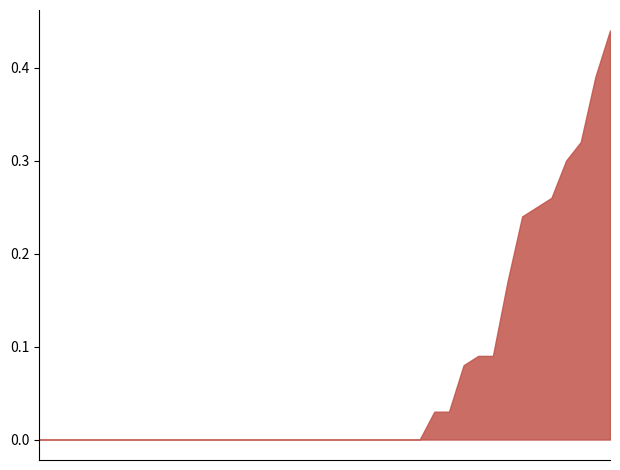

The value of origWaterArea at 1994_10 is 0.8. True or false?

False